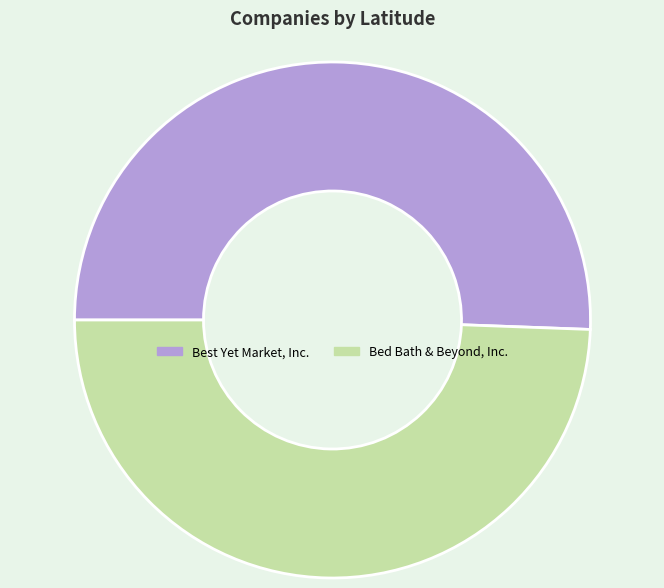

Is the sum of Best Yet Market, Inc. and Bed Bath & Beyond, Inc. greater than half?

Yes